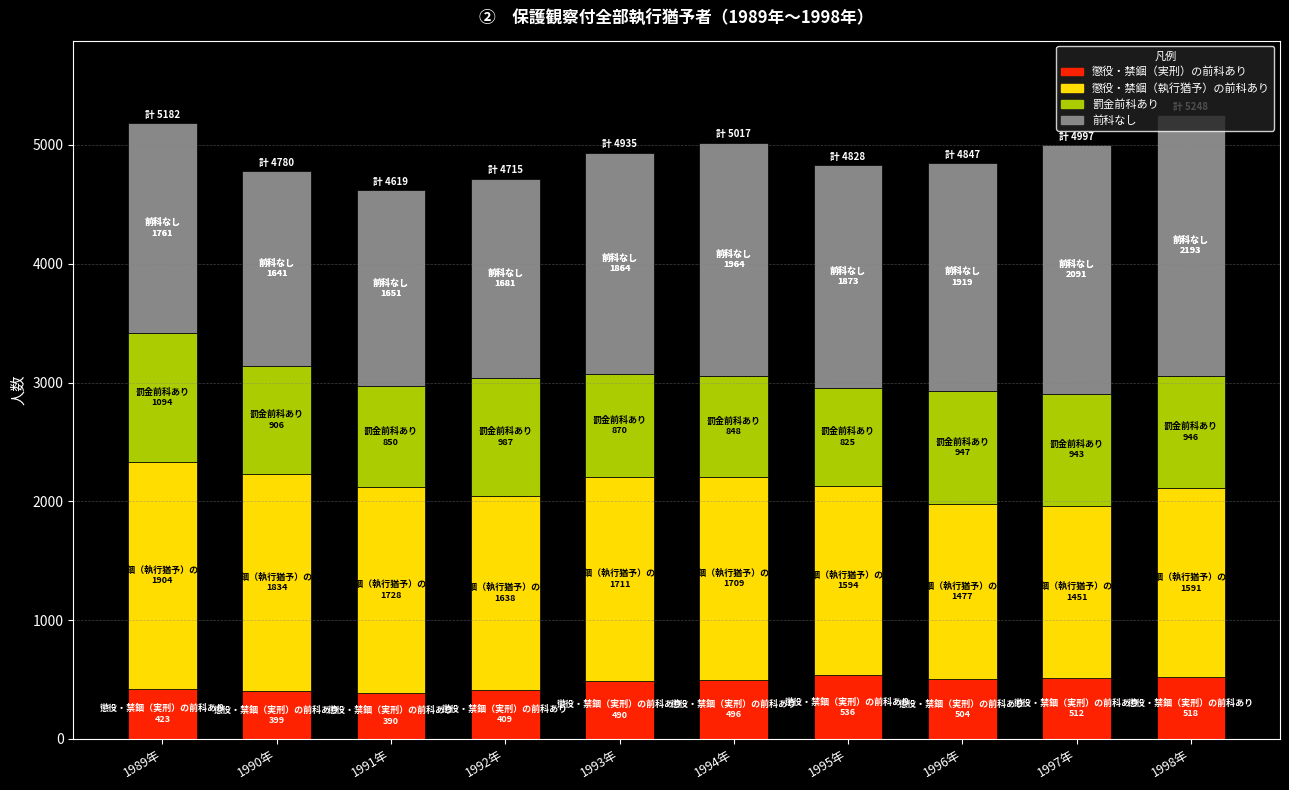

The value of 懲役・禁錮（実刑）の前科あり at 1993年 is 809. True or false?

False